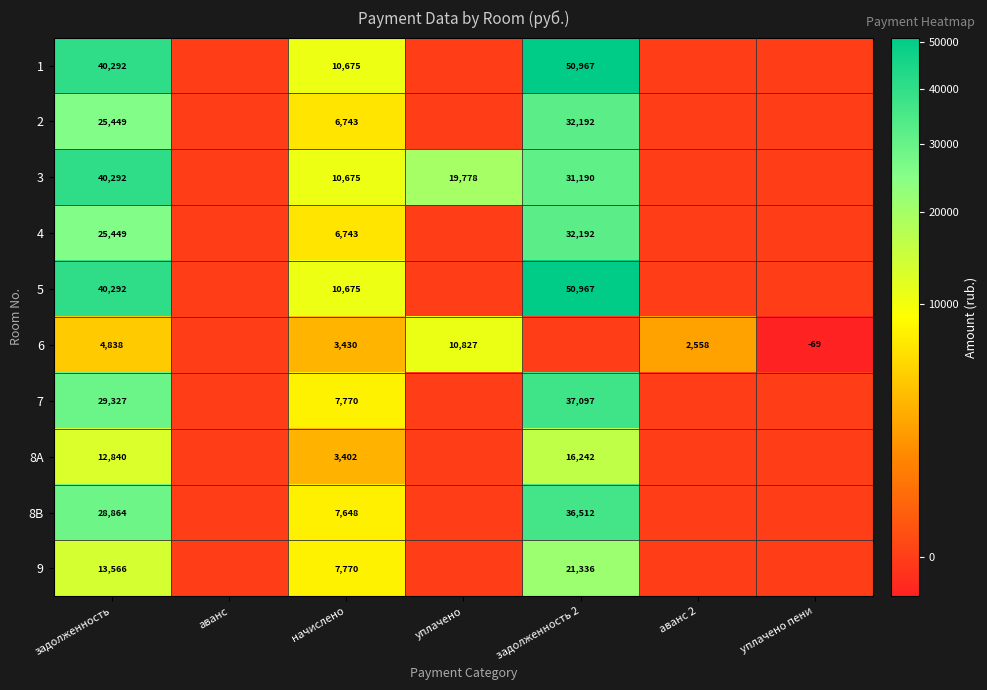

The value of 5 at задолженность 2 is 81852. True or false?

False